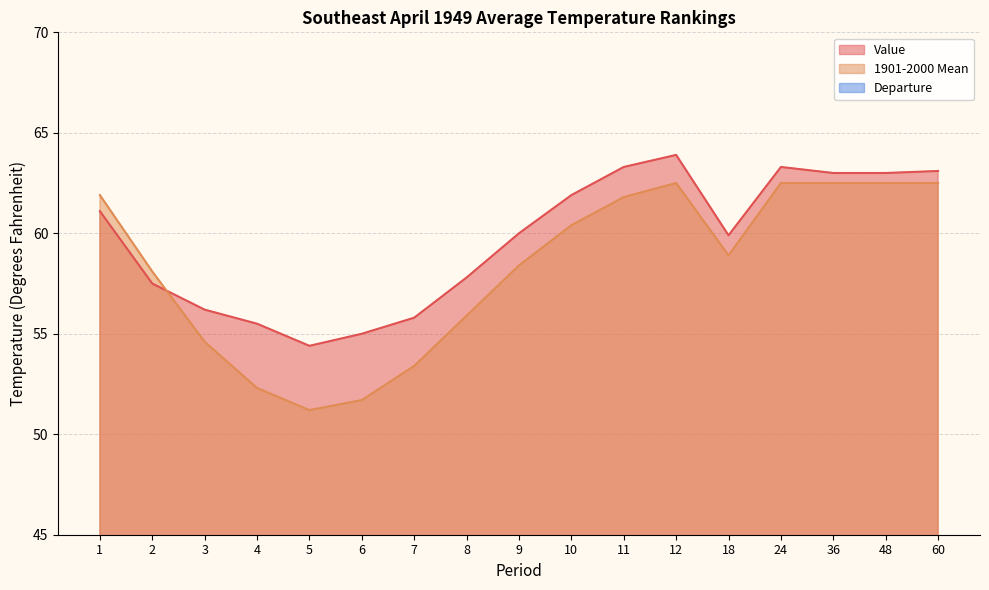

Reading left to right, extract all data points from this chart.

Value: 61.1	57.5	56.2	55.5	54.4	55.0	55.8	57.8	60.0	61.9	63.3	63.9	59.9	63.3	63.0	63.0	63.1
1901-2000 Mean: 61.9	58.1	54.6	52.3	51.2	51.7	53.4	55.9	58.4	60.4	61.8	62.5	58.9	62.5	62.5	62.5	62.5
Departure: -0.8	-0.6	1.6	3.2	3.2	3.3	2.4	1.9	1.6	1.5	1.5	1.4	1.0	0.8	0.5	0.5	0.6